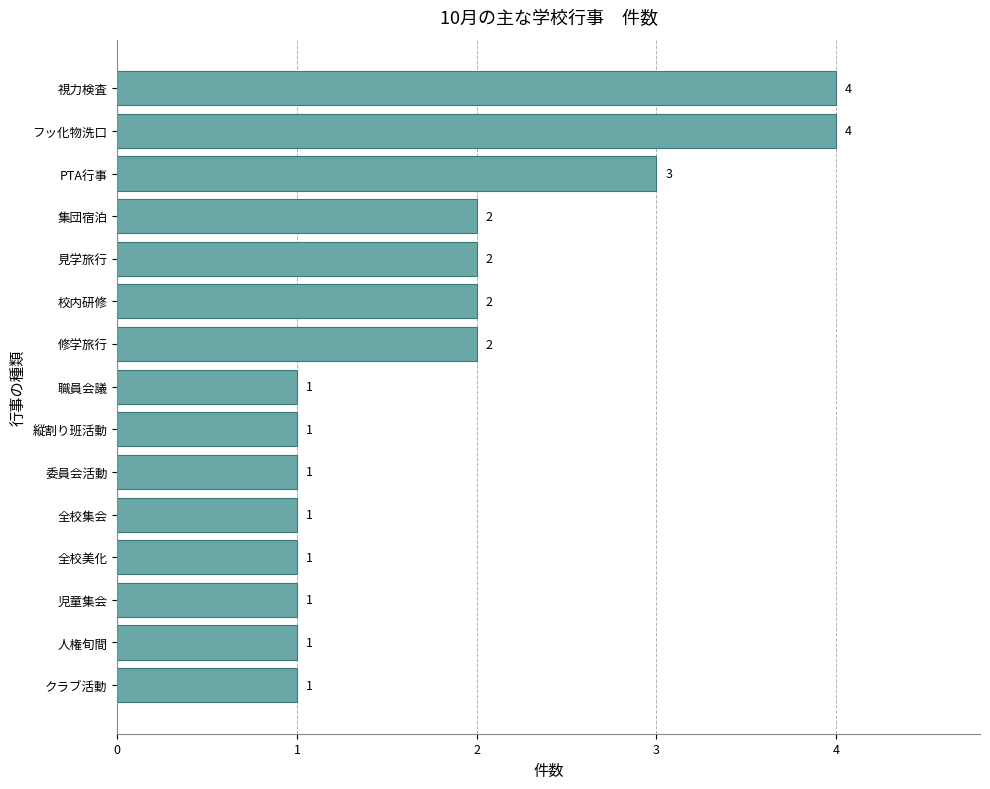

The value at PTA行事 is 3. True or false?

True